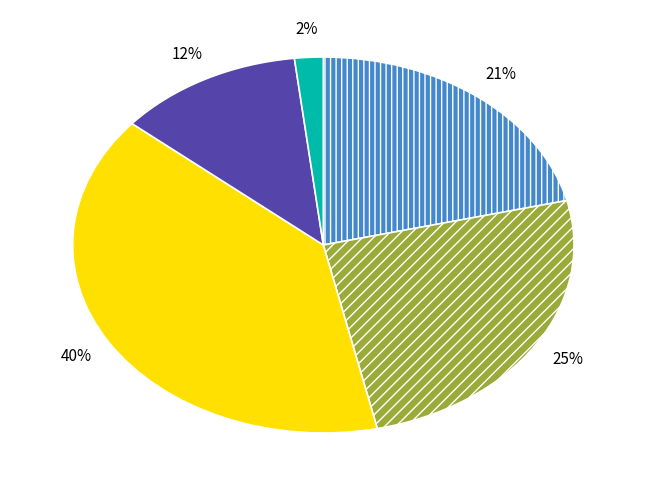

To the nearest percent, what is the average slice percentage?

20%